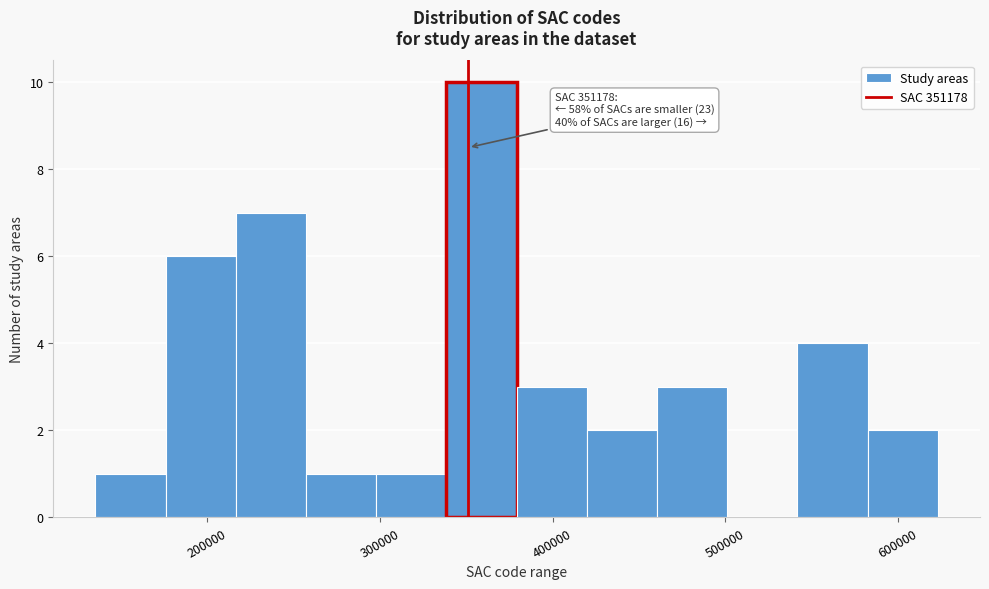

Over which range of the x-axis is the bar tallest?

340000 to 380000